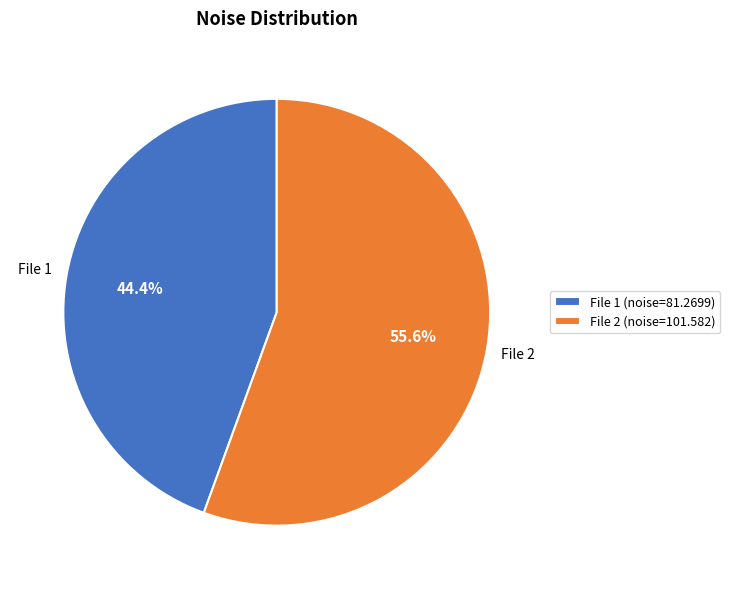

Approximately how many times larger is the value at File 1 (noise=81.2699) compared to File 2 (noise=101.582)?

0.8